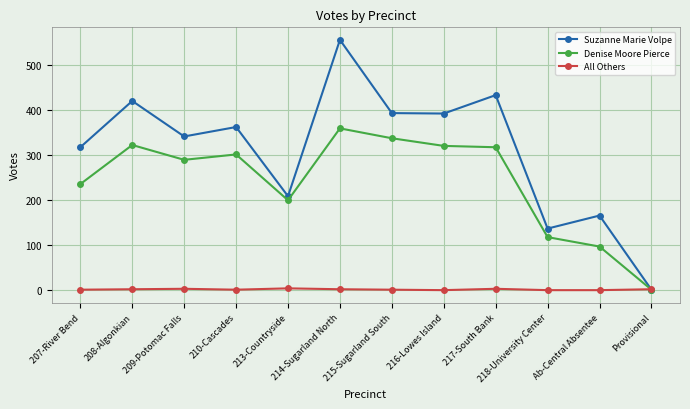

The Denise Moore Pierce series shows 560 at 217-South Bank. True or false?

False